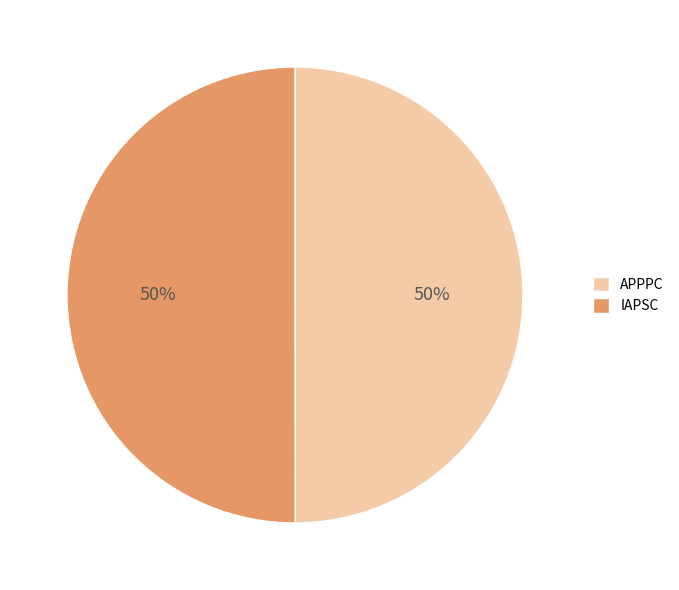

To the nearest percent, what is the combined percentage of IAPSC and APPPC?

100%